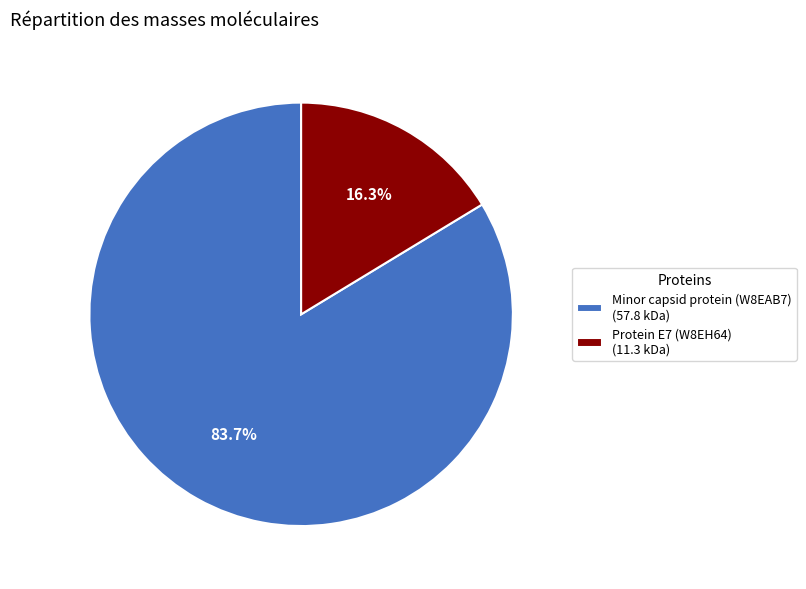

Rank the categories by value from lowest to highest.

Protein E7 (W8EH64), Minor capsid protein (W8EAB7)